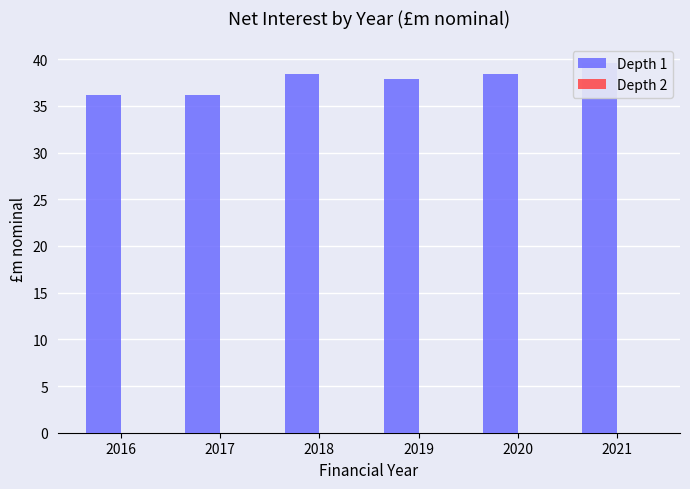

Is it true that Depth 2 equals 0.0 at 2020?

True